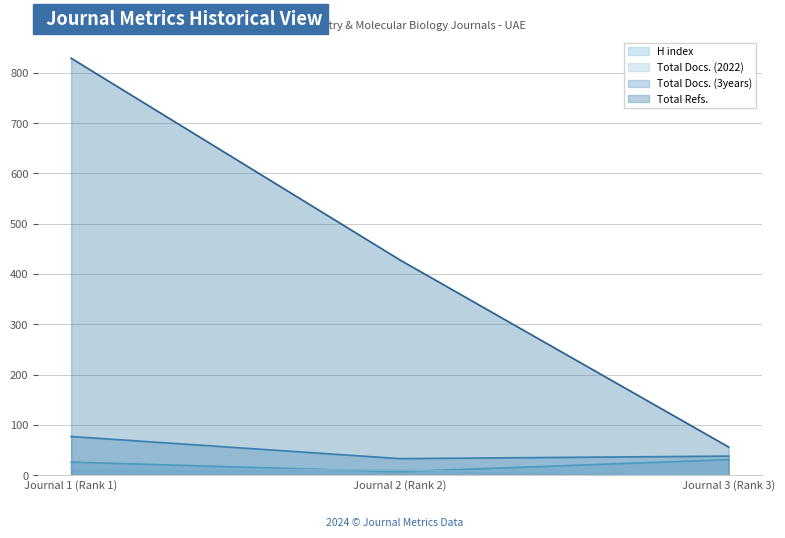

List the labels in order of Total Docs. (2022) value, largest first.

Journal 1 (Rank 1), Journal 2 (Rank 2), Journal 3 (Rank 3)